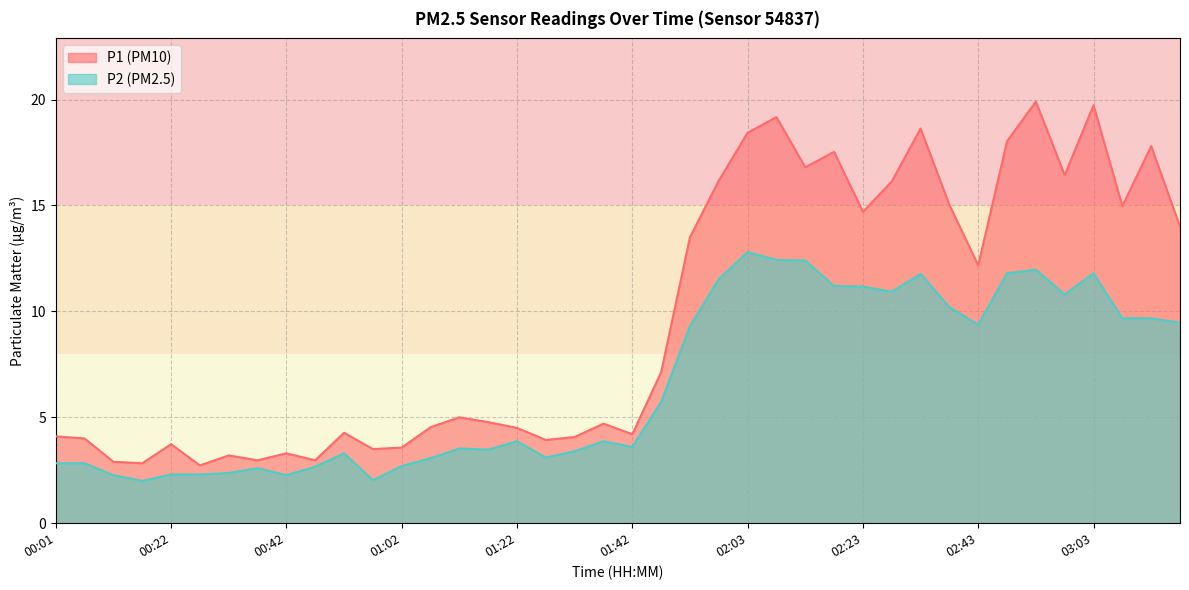

True or false: P2 and P1 intersect in this chart.

False